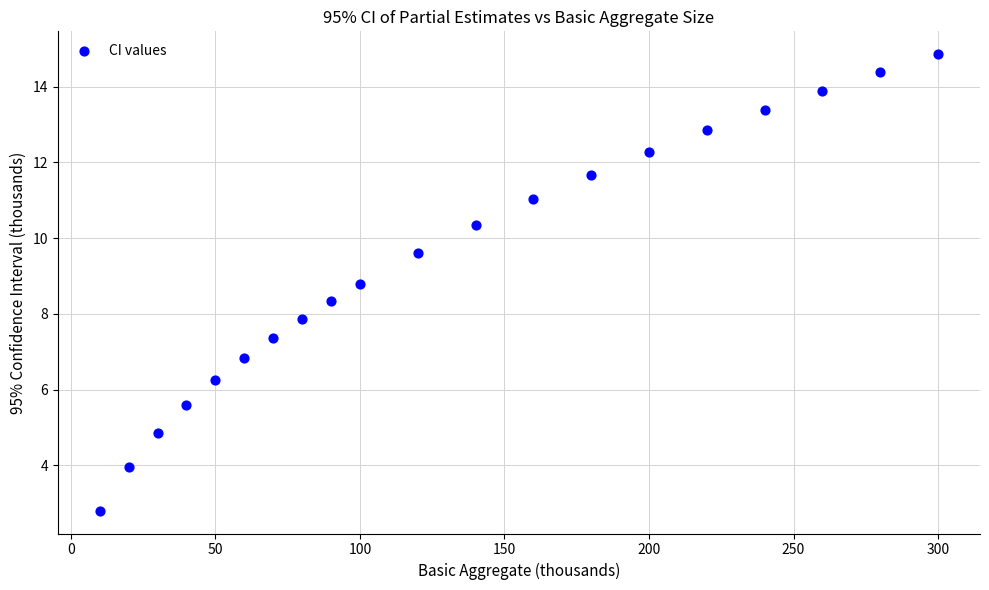

What is the range of Y values (max minus min)?

12.1